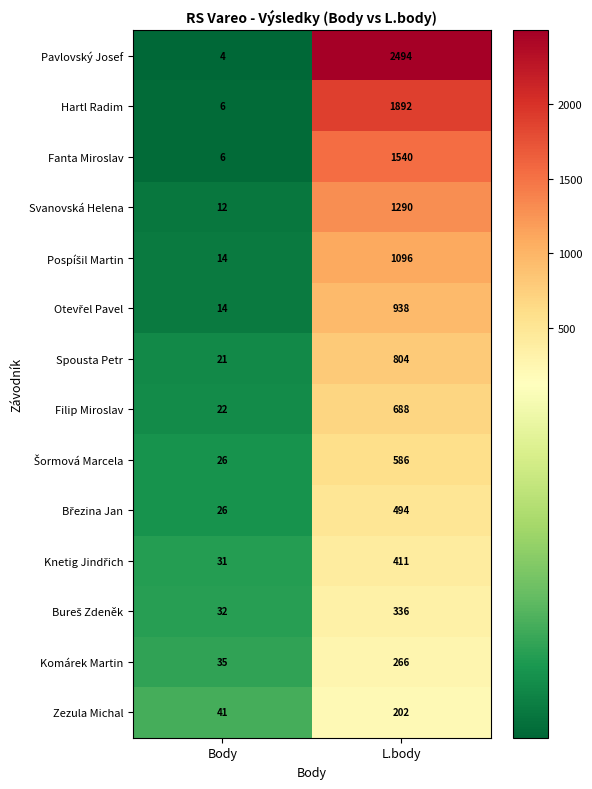

Which series has the largest total across all categories?

Pavlovský Josef